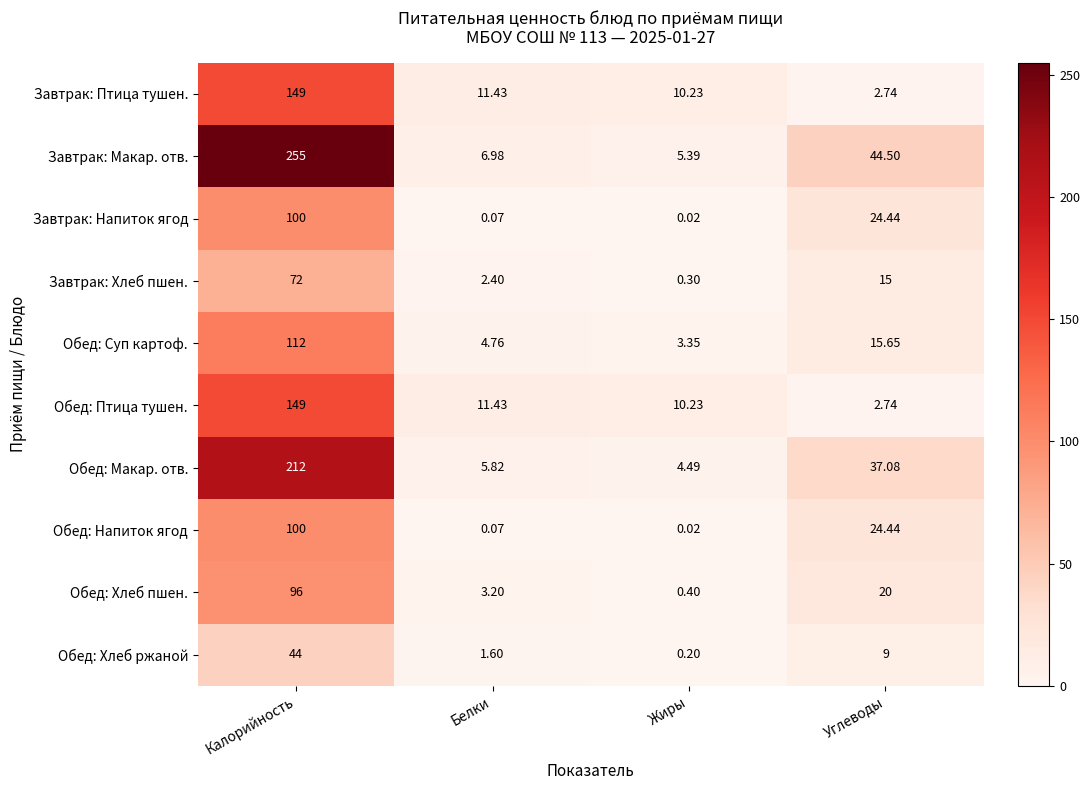

List the labels in order of Завтрак: Макар. отв. value, smallest first.

Жиры, Белки, Углеводы, Калорийность